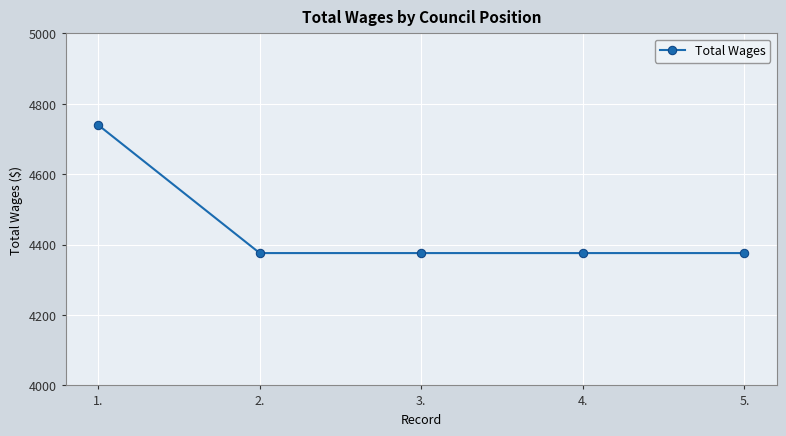

How many lines are shown in the chart?

1